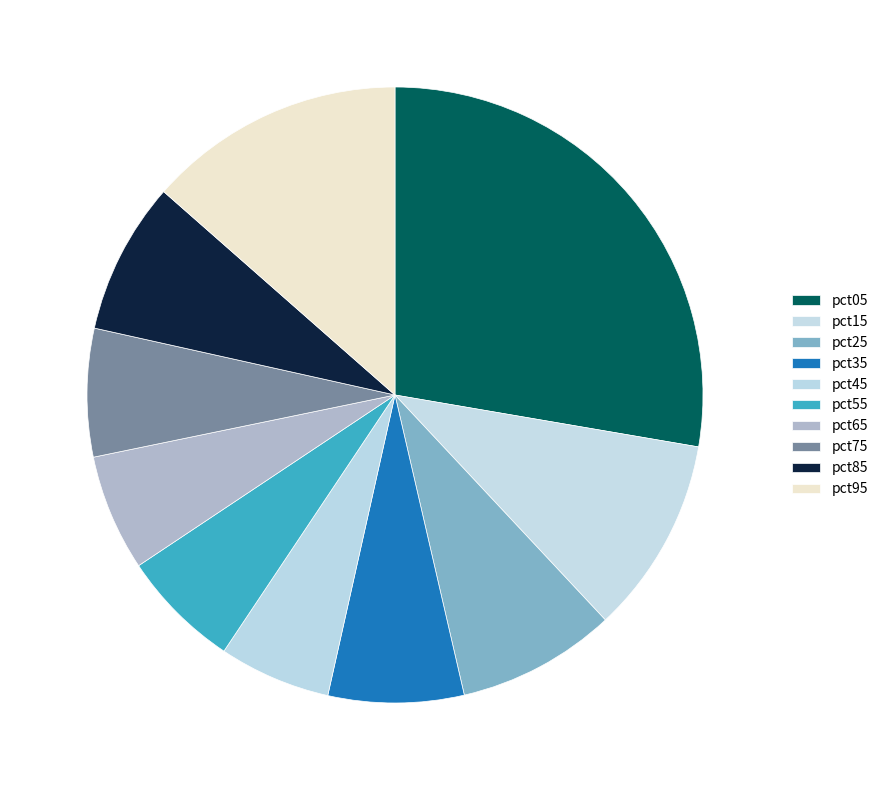

How many segments does this pie chart have?

10